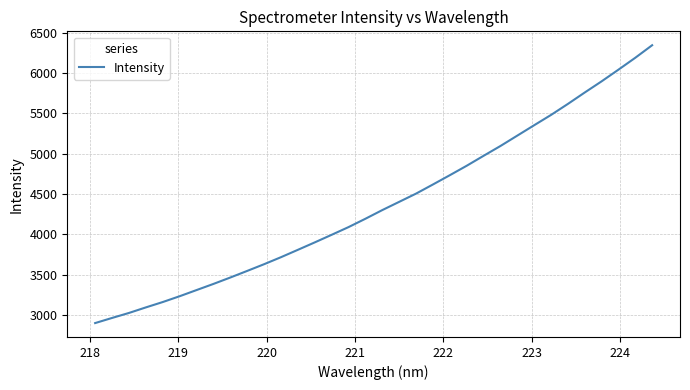

Reading left to right, list all the values displayed in this chart.

2901.7	2965.2	3027.0	3095.8	3162.2	3234.2	3310.5	3386.6	3466.1	3547.9	3631.0	3717.9	3809.1	3901.2	3995.2	4090.6	4194.0	4301.3	4403.3	4505.4	4618.5	4733.4	4850.3	4973.4	5095.0	5223.7	5352.4	5480.0	5616.3	5757.9	5896.2	6040.9	6188.5	6343.8